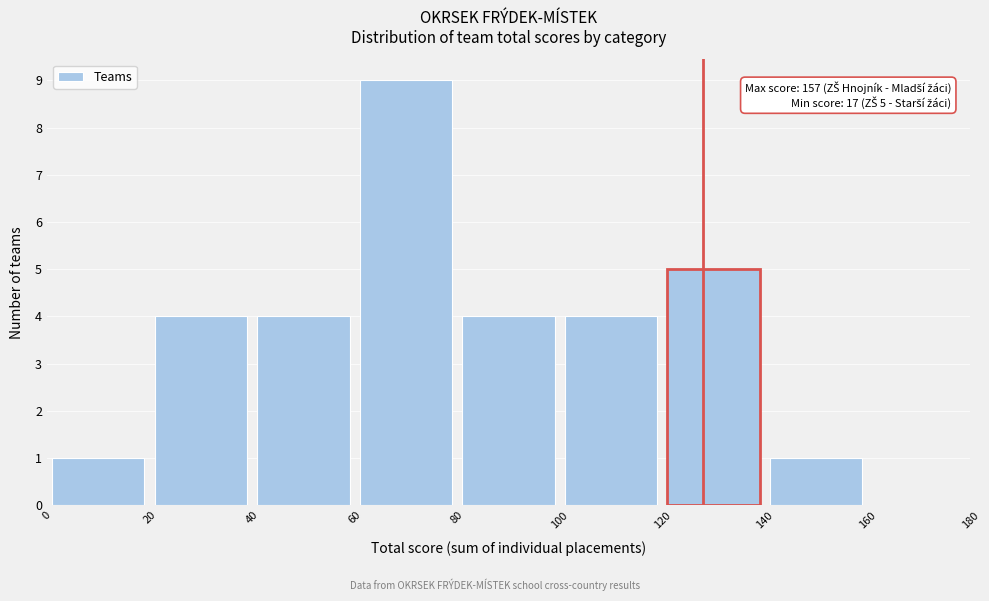

Over which range of the x-axis is the bar tallest?

60 to 80